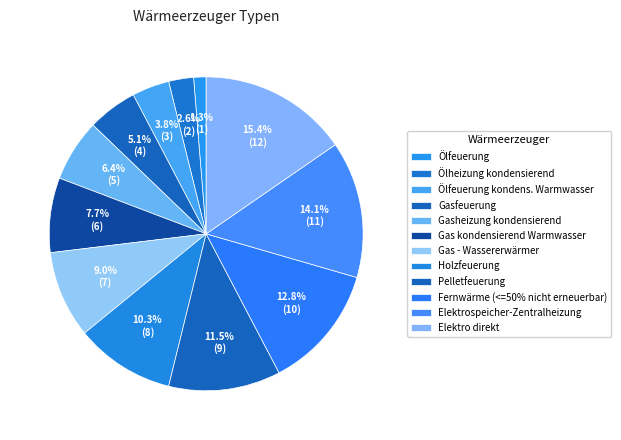

Combined, do Gasfeuerung and Ölfeuerung kondens. Warmwasser account for over 50%?

No